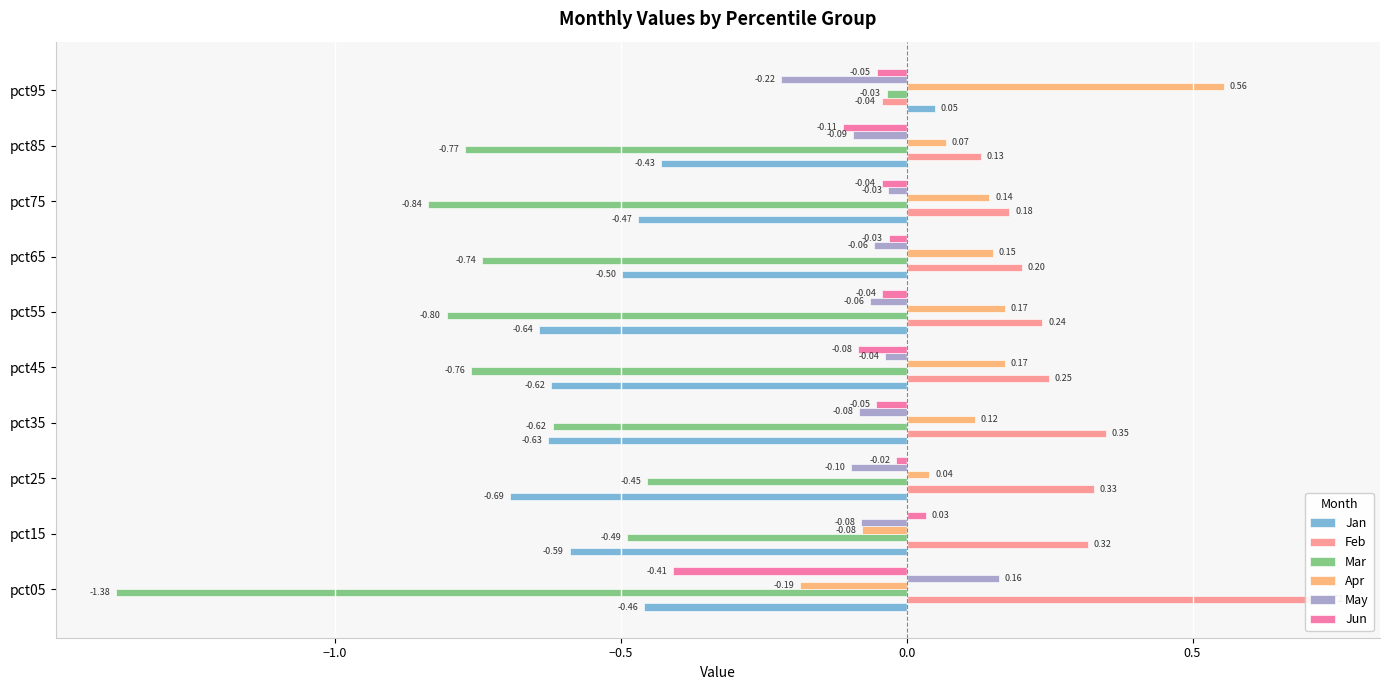

Which series has the widest spread of values?

Mar